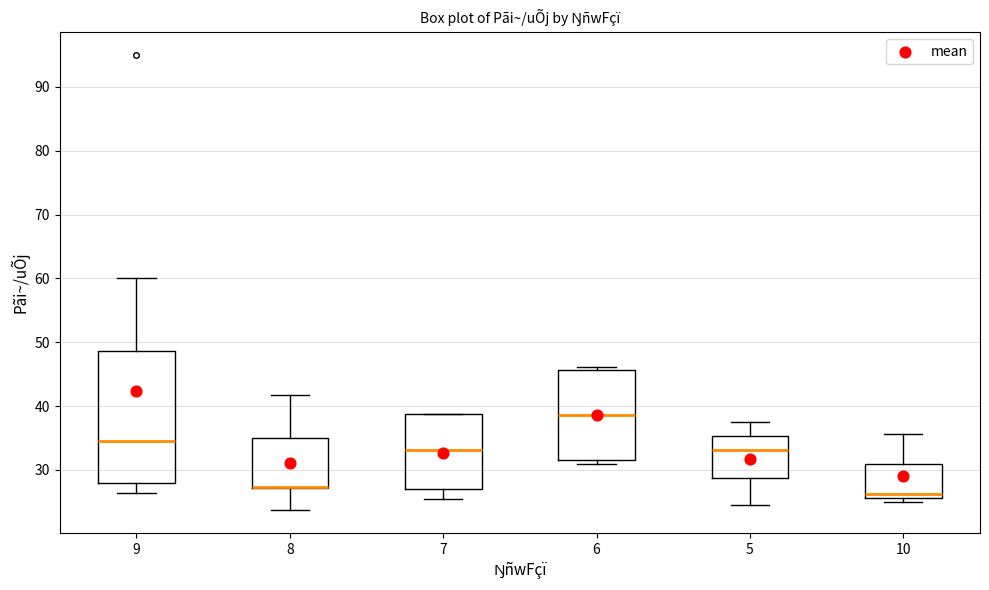

Comparing the boxes themselves (not the whiskers), which one is the tallest?

9